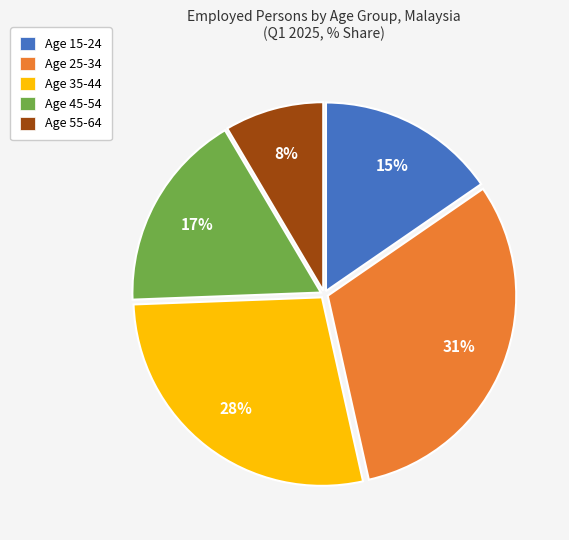

Between Age 35-44 and Age 55-64, which is larger?

Age 35-44